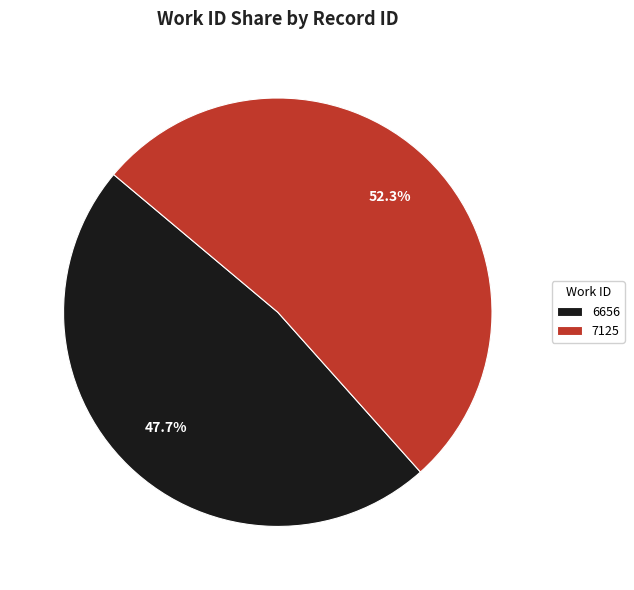

How many segments does this pie chart have?

2